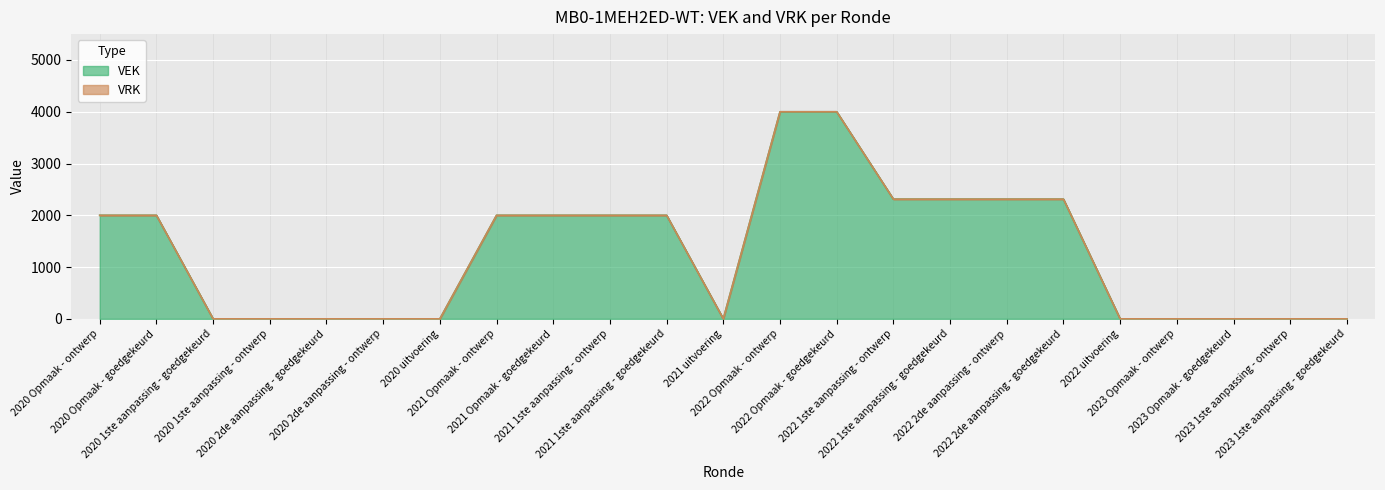

What is the sum of all values?

29248